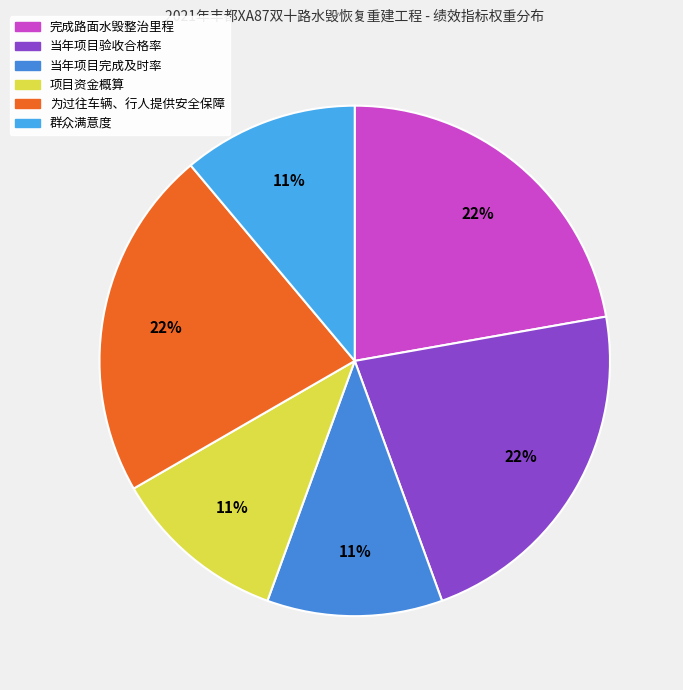

How many slices are in this pie chart?

6